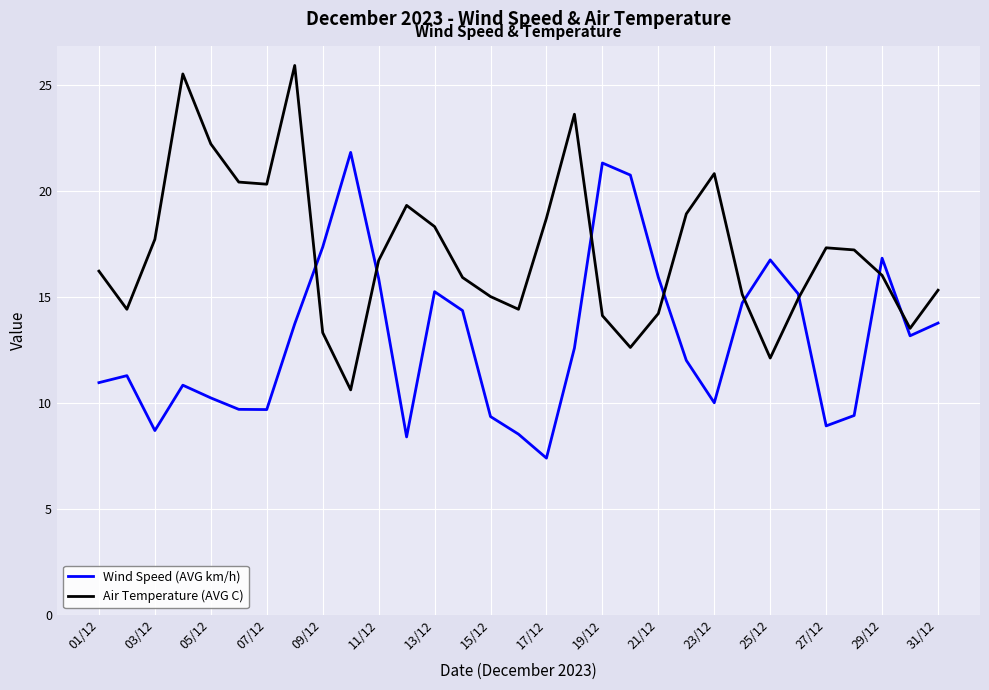

What is the greatest value displayed?

25.9